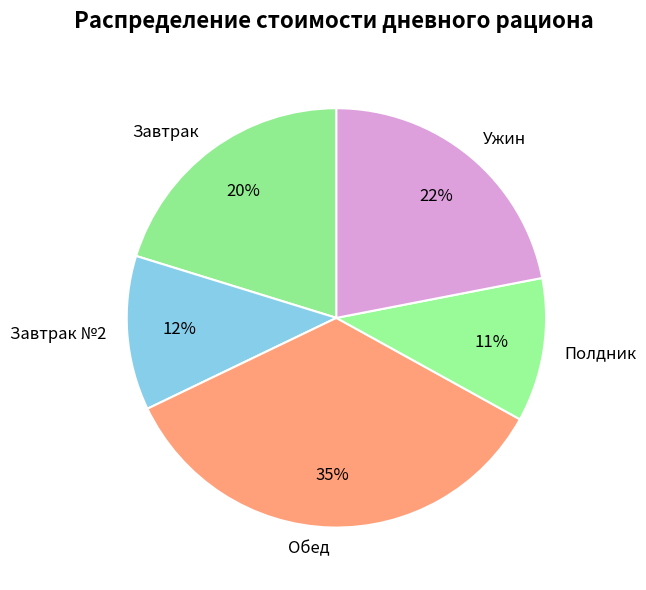

Count the number of slices in the pie.

5